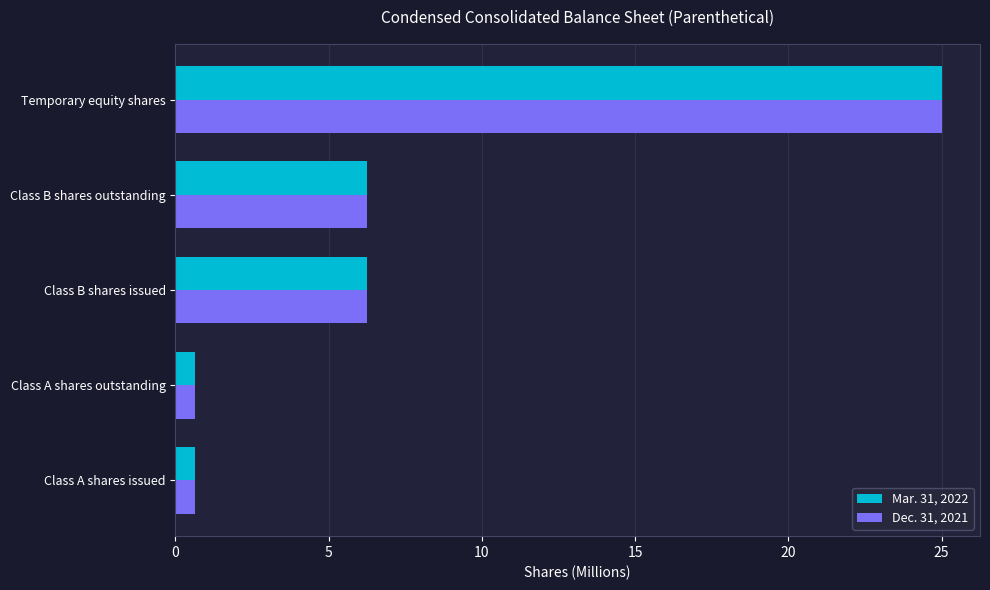

True or false: Dec. 31, 2021 has a value of 25.0 at Temporary equity shares.

True